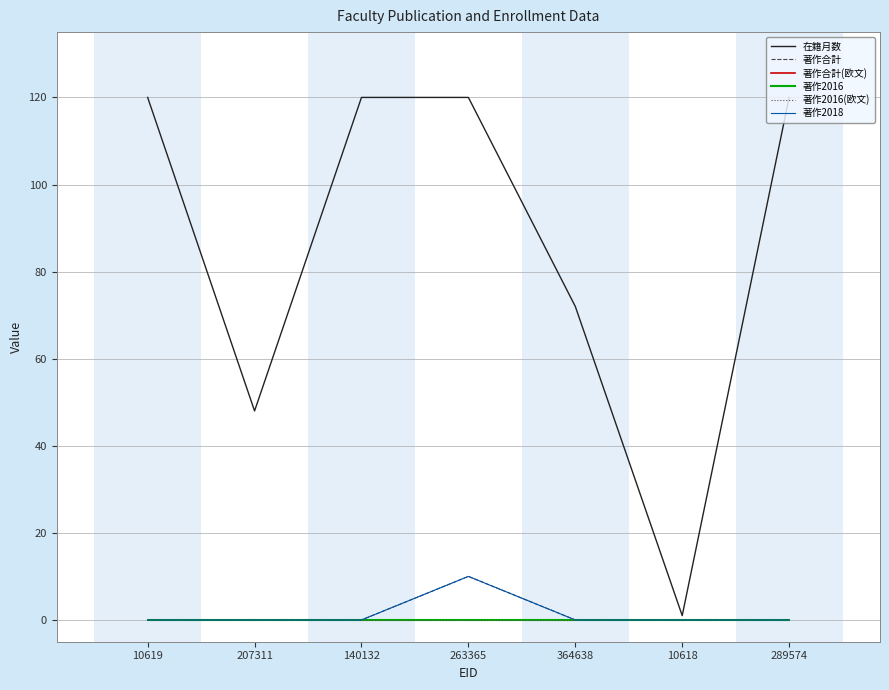

True or false: 著作合計(欧文) and 著作2016 intersect in this chart.

False